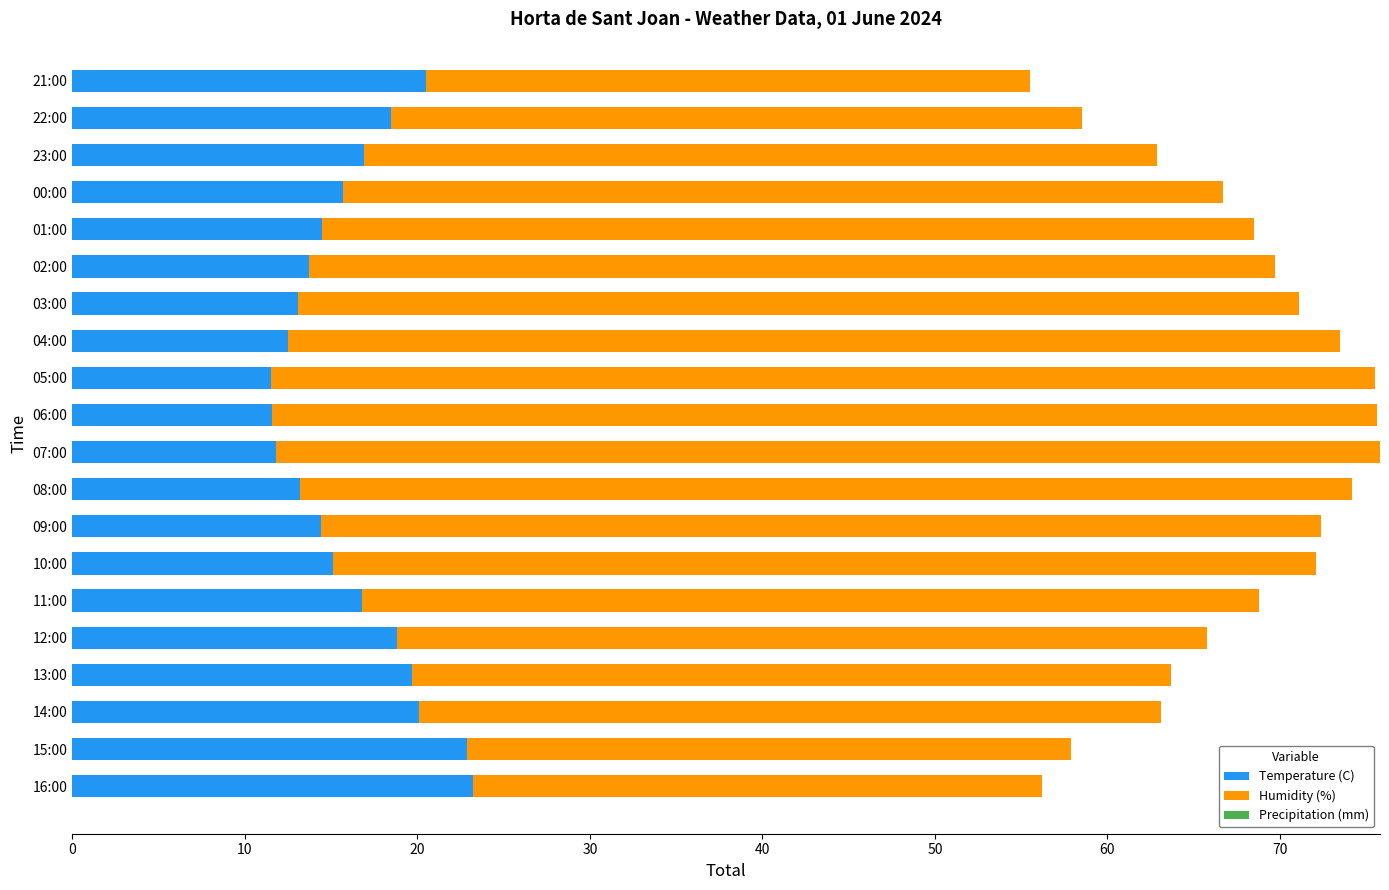

What is the total value across all series at 14:00?

63.1